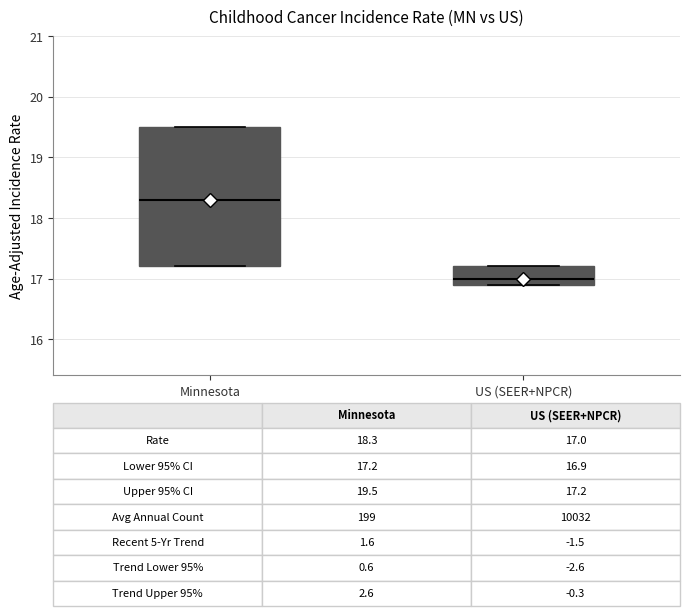

Which box's median line is the lowest?

US (SEER+NPCR)